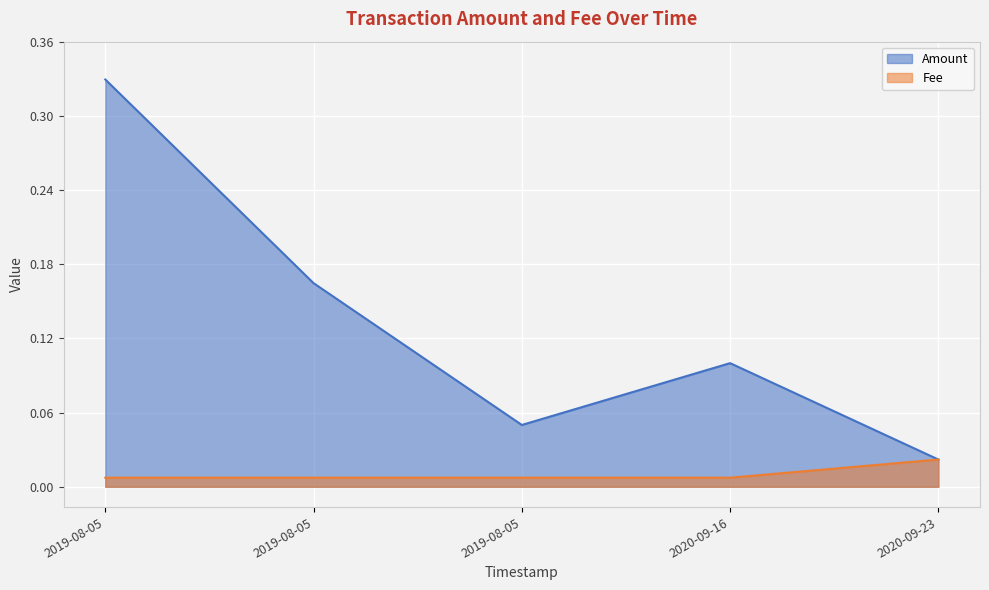

True or false: Amount and Fee intersect in this chart.

False